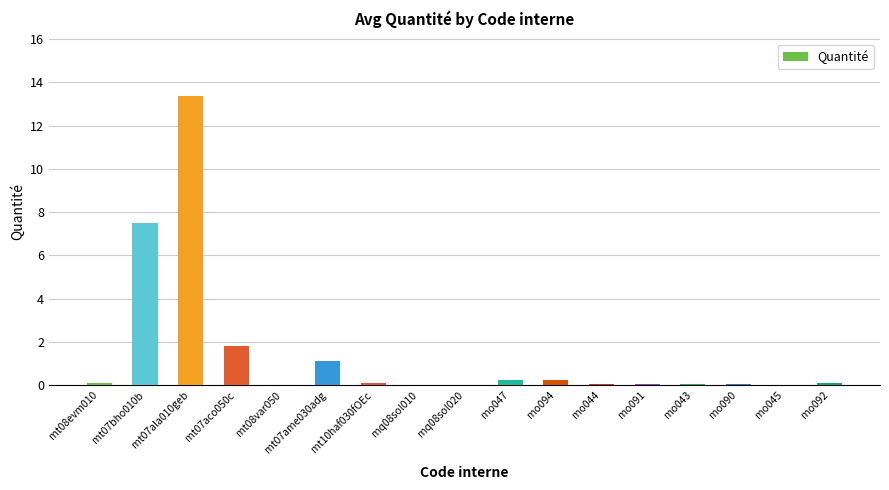

True or false: the data shows 1.8 at mt07aco050c.

True